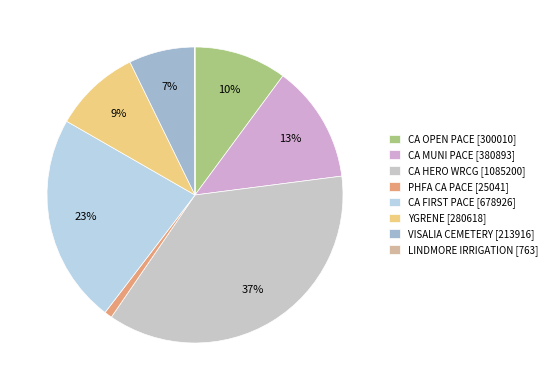

Is there any slice that represents more than half of the pie?

No